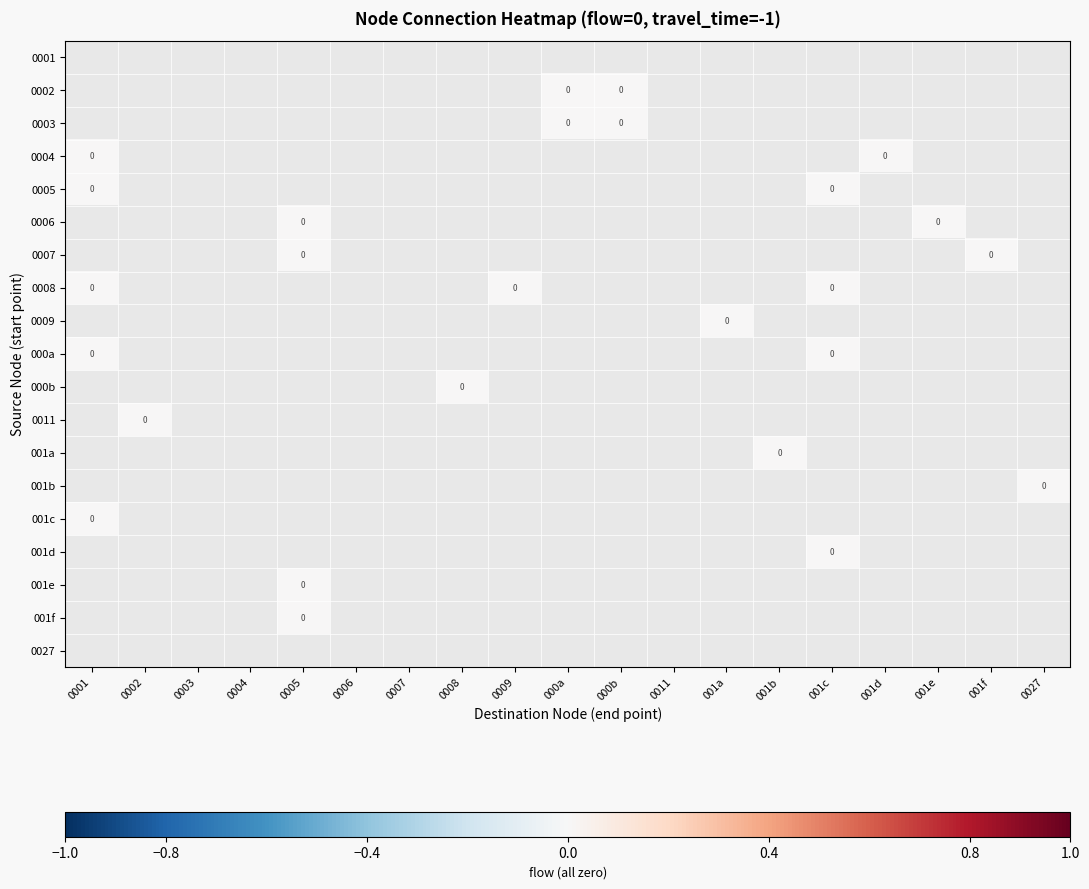

Rank the series by their maximum value, from highest to lowest.

0001, 0002, 0003, 0004, 0005, 0006, 0007, 0008, 0009, 000a, 000b, 0011, 001a, 001b, 001c, 001d, 001e, 001f, 0027